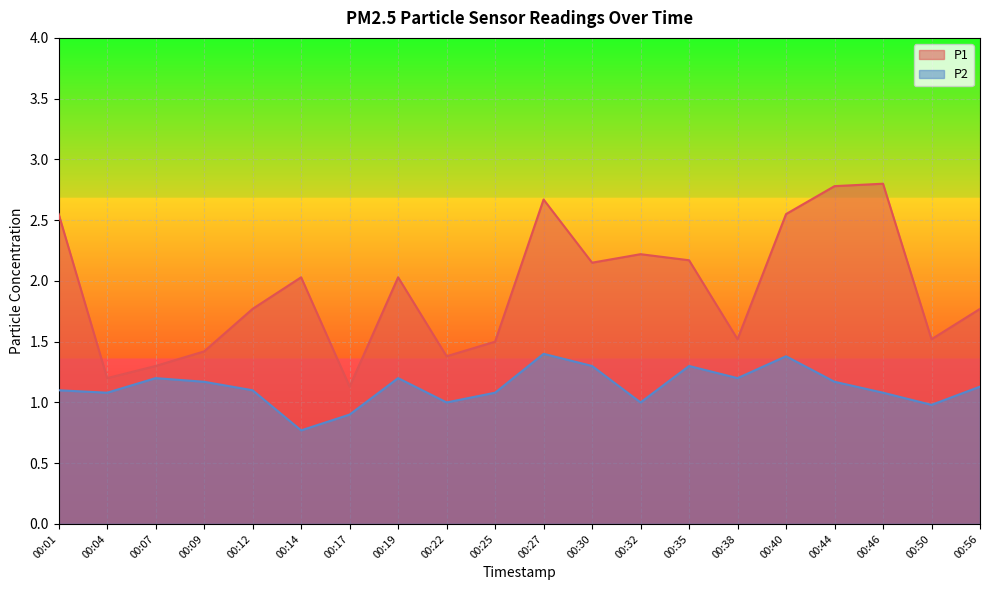

Read the P2 value at 00:22.

1.0